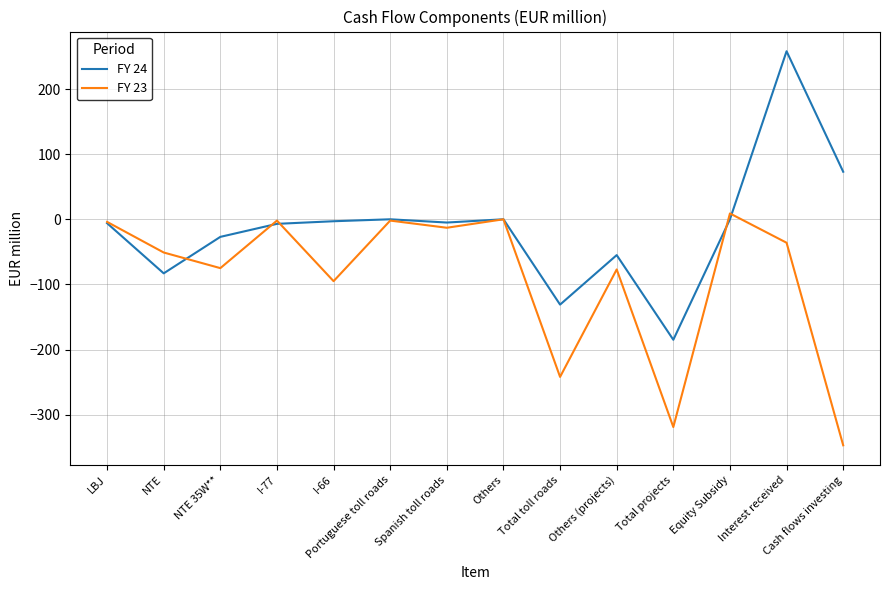

How many interior local peaks does the FY 23 series have?

5